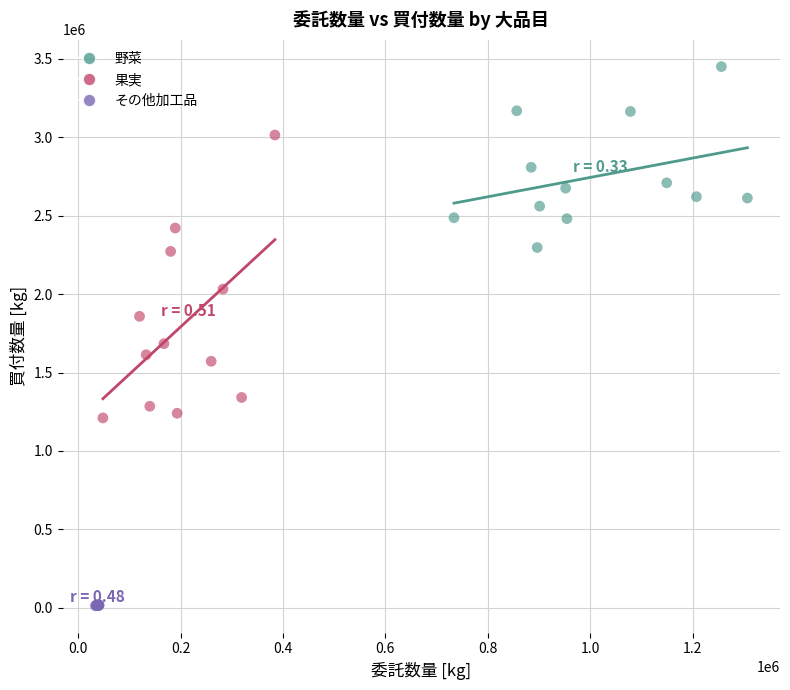

Which series has the widest spread of Y values?

果実